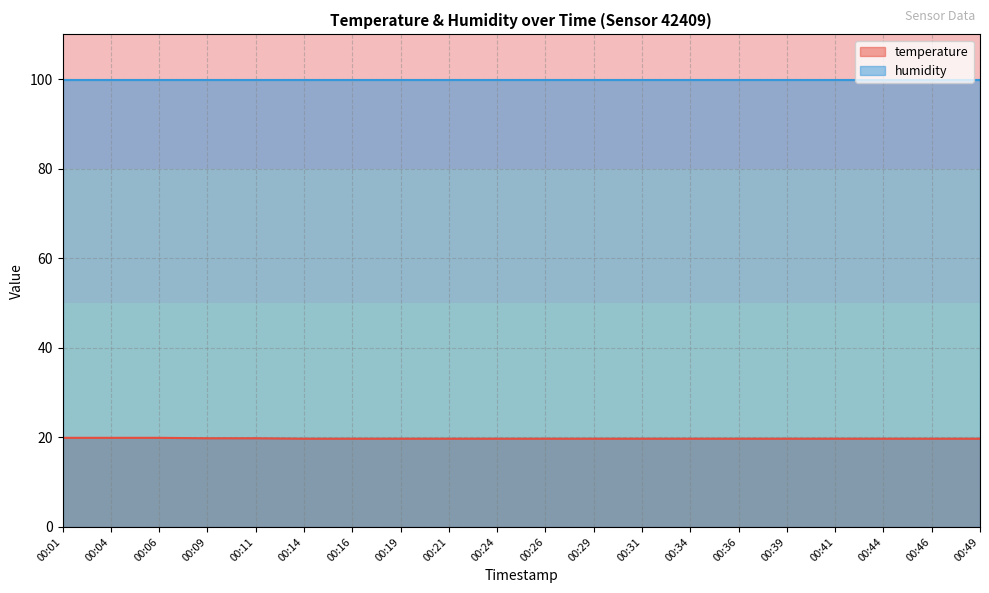

Reading left to right, list all the values displayed in this chart.

19.9	19.9	19.9	19.8	19.8	19.7	19.7	19.7	19.7	19.7	19.7	19.7	19.7	19.7	19.7	19.7	19.7	19.7	19.7	19.7